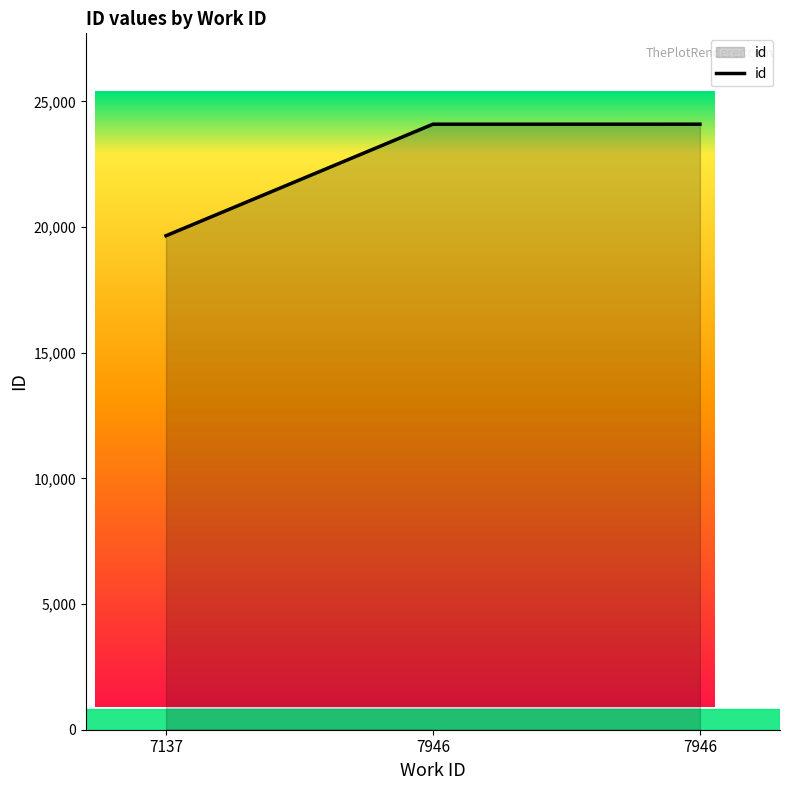

Reading right to left, what are all the values shown in this chart?

24097	24096	19657